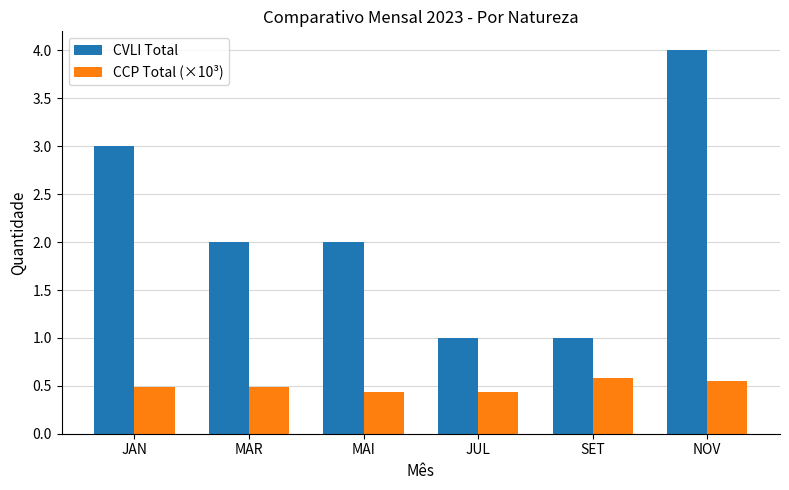

What is the spread (max minus min) of values at SET?

0.4